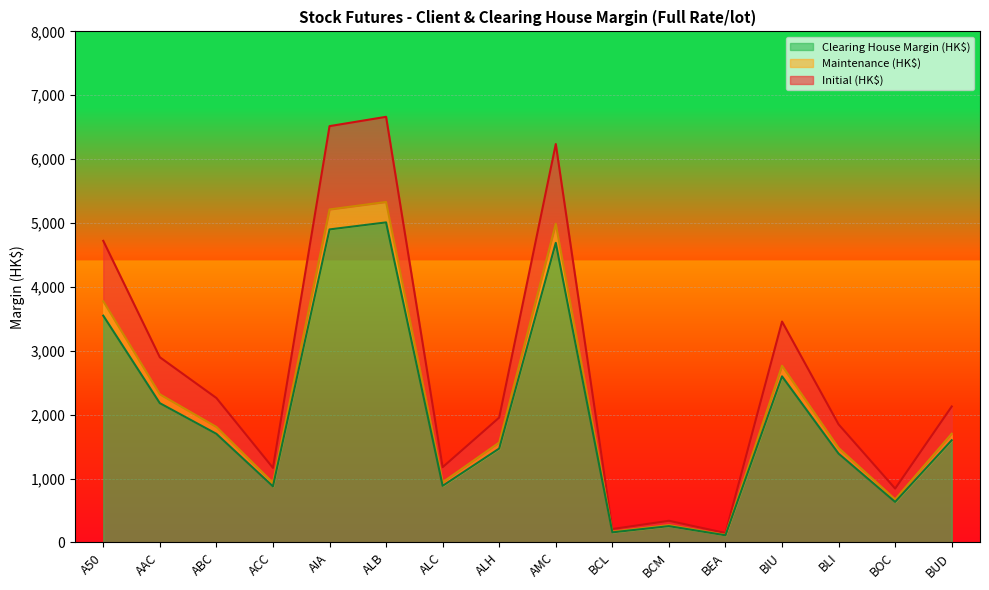

Reading left to right, what are all the values shown in this chart?

Initial (HK$): 4721	2899	2261	1167	6517	6663	1178	1955	6237	210	339	148	3458	1848	843	2128
Maintenance (HK$): 3776	2319	1808	933	5213	5330	942	1564	4989	168	271	118	2766	1478	674	1702
Clearing House Margin (HK$): 3550	2180	1700	878	4900	5010	886	1470	4690	158	255	112	2600	1390	634	1600